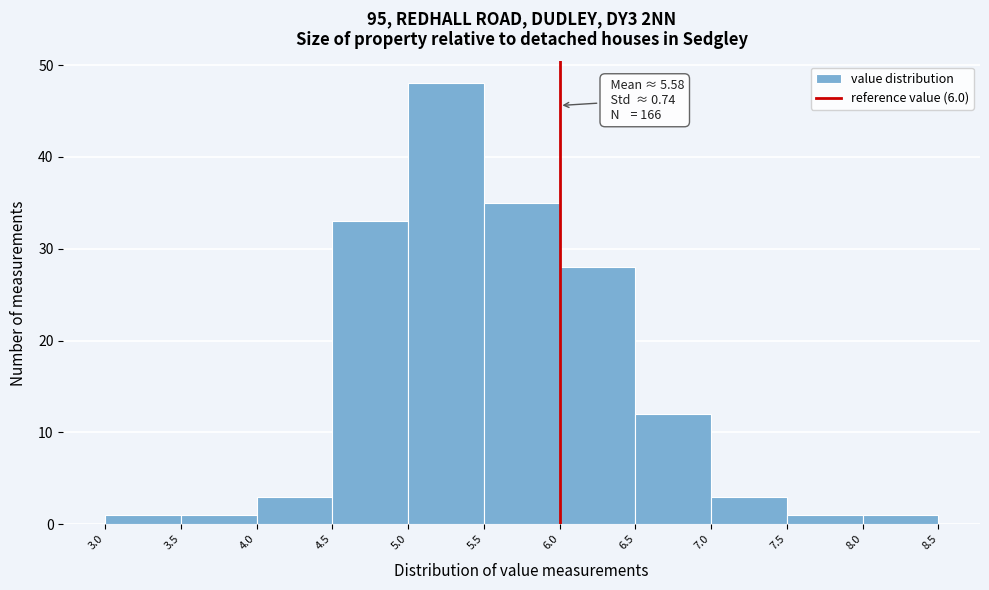

Over which range of the x-axis is the bar tallest?

5.0 to 5.5